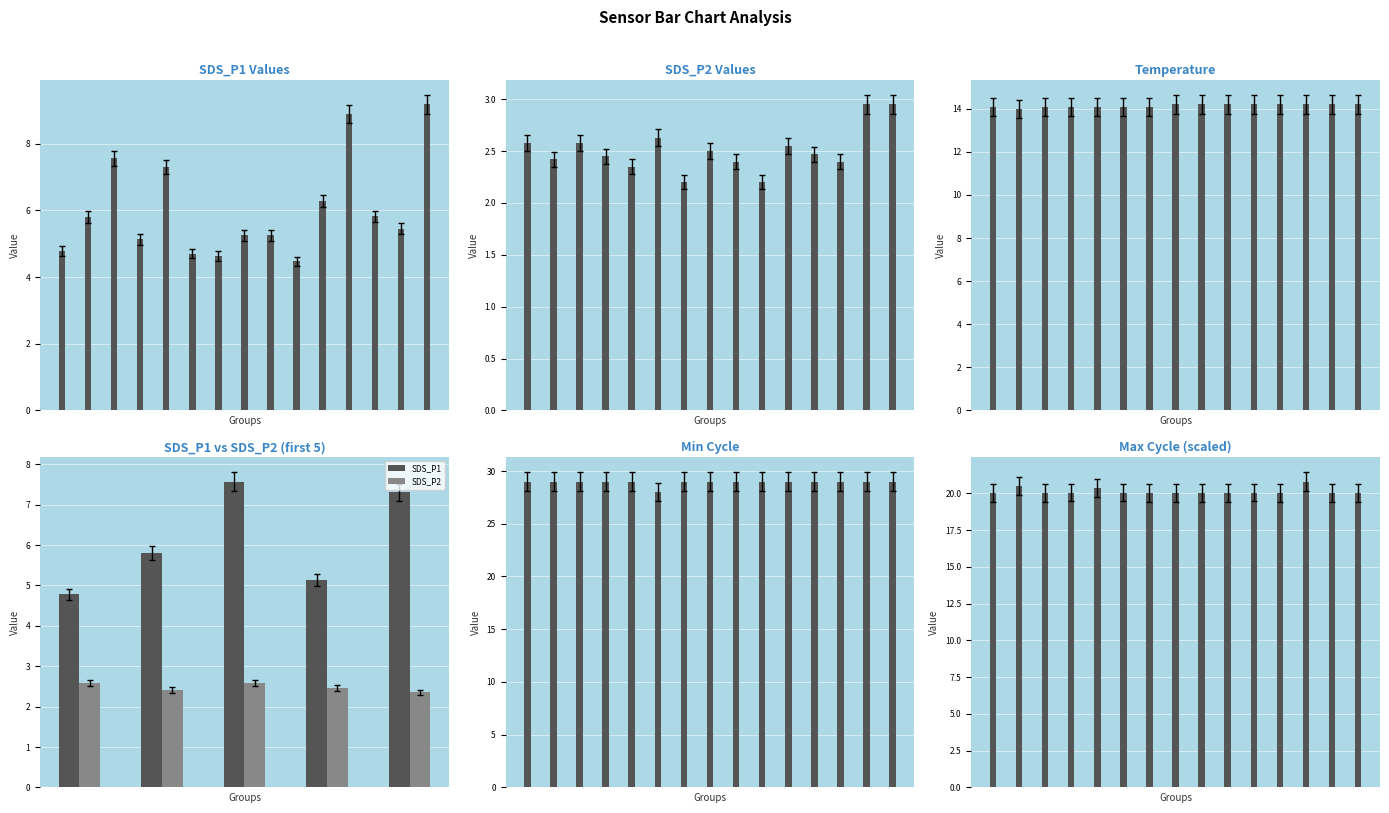

Between 00:08 and 00:32, which series saw the biggest shift?

SDS_P2